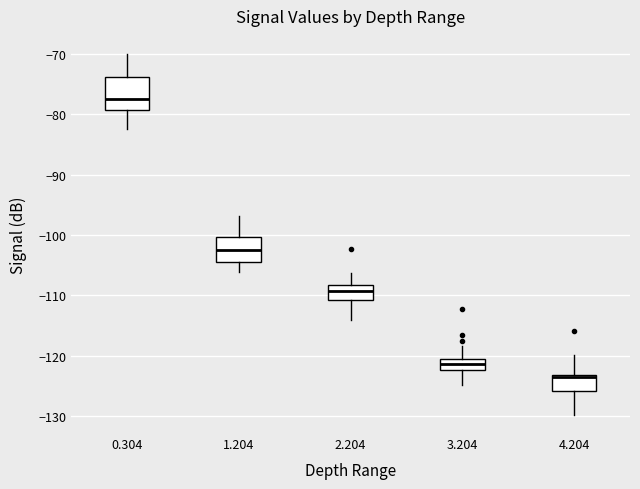

Which box is the tallest, from its lower edge to its upper edge?

0.304